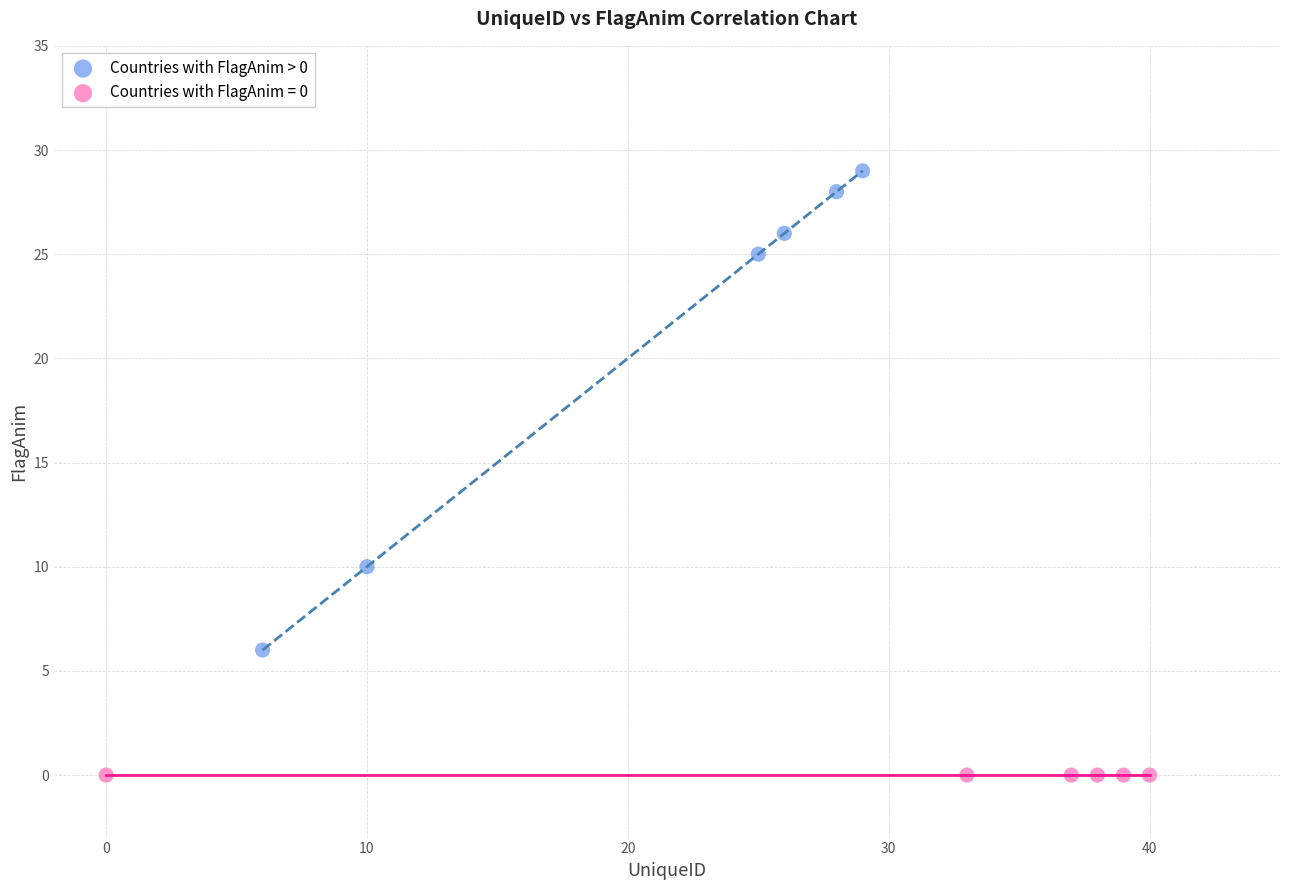

Which series contains the highest Y value?

Countries with FlagAnim > 0